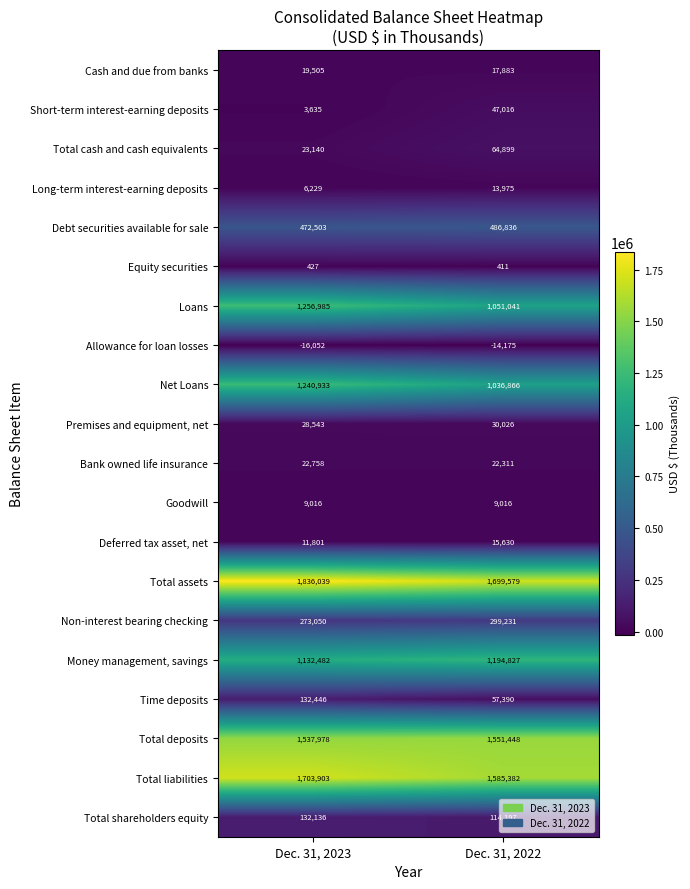

The Net Loans series shows 1240933 at Dec. 31, 2023. True or false?

True